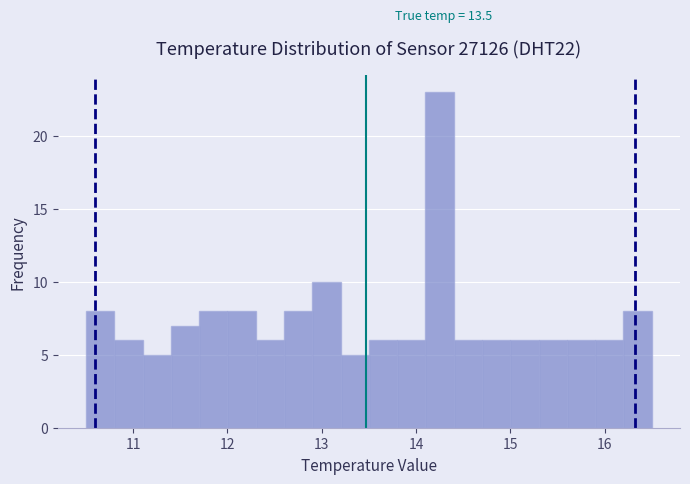

Read against the x-axis, roughly where is the centre of the tallest bar?

14.3